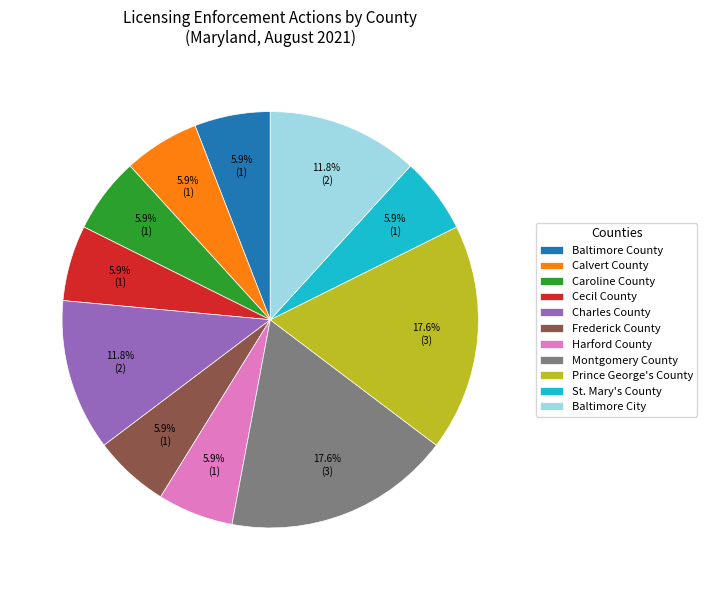

Is the sum of Montgomery County and Cecil County greater than half?

No